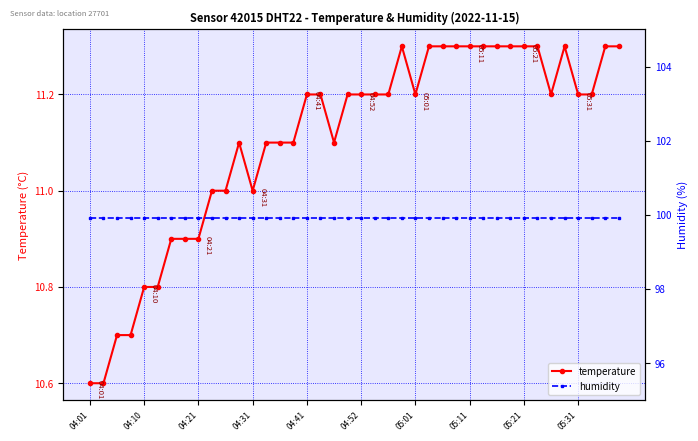

The value of humidity at 04:31 is 53.2. True or false?

False